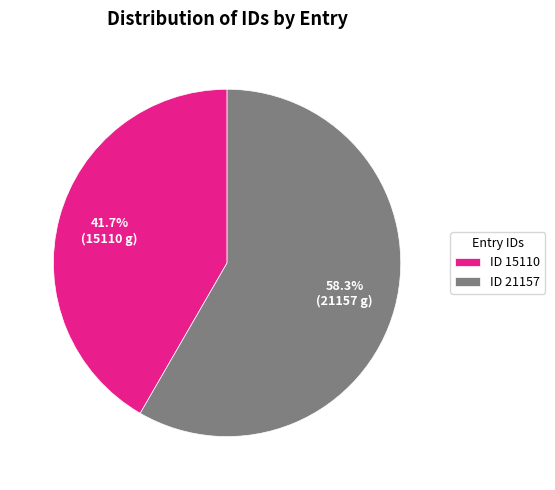

To the nearest percent, what is the average slice percentage?

50%